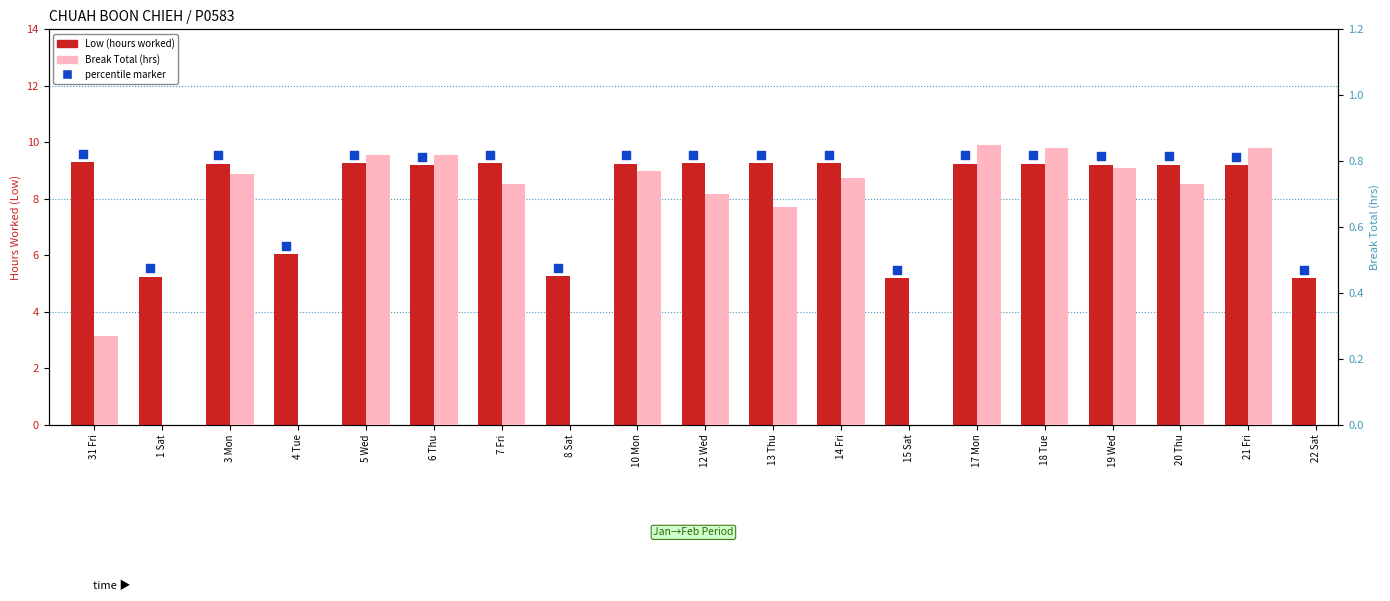

Which series has the largest total across all categories?

percentile marker